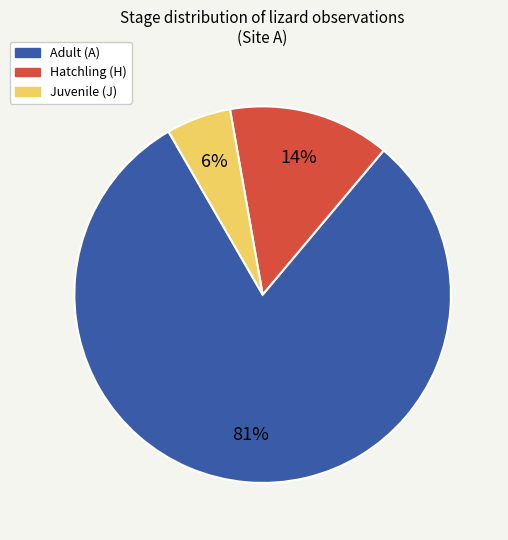

To the nearest percent, what is the average slice percentage?

33%